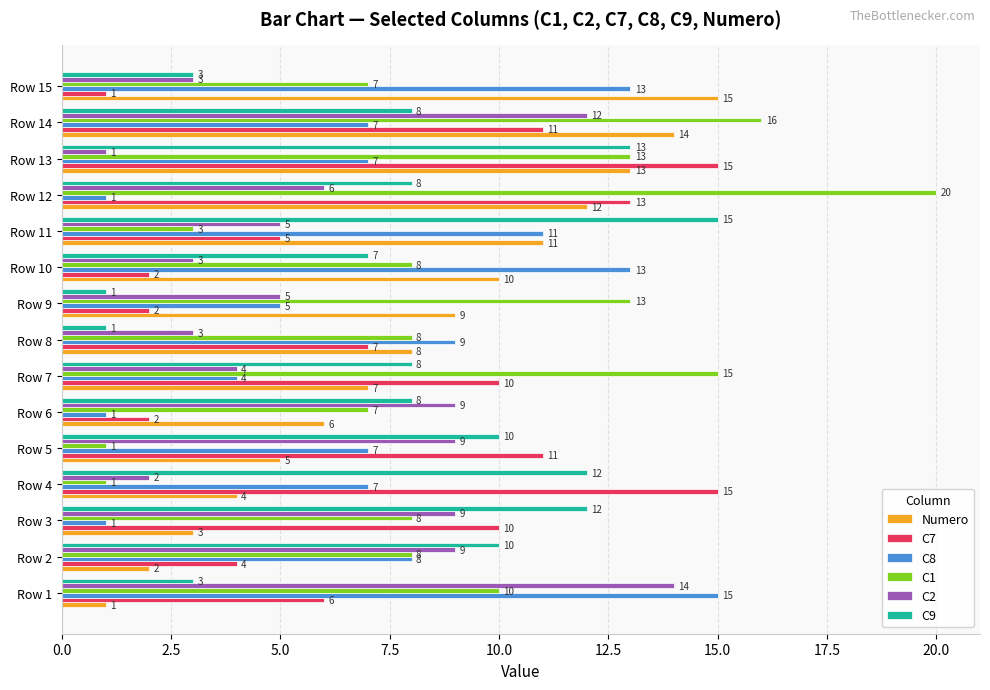

What are all the series names shown in the legend?

Numero, C7, C8, C1, C2, C9